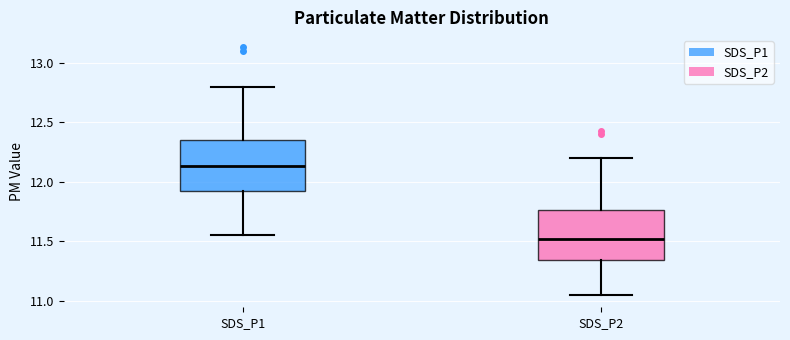

Where is the upper edge of the box for SDS_P2 on the y-axis? The values are not printed on the chart, so give them approximately, as read against the axis.

11.75